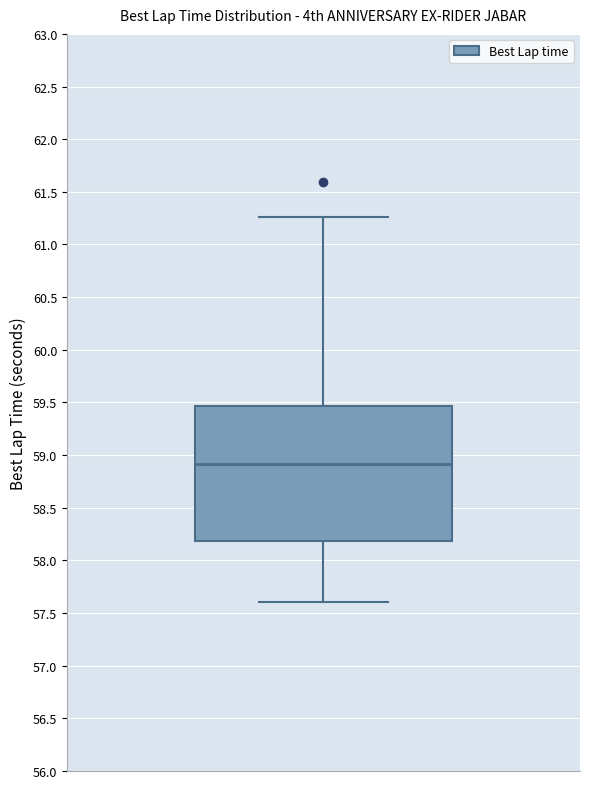

Read this box plot against the y-axis: the position of the median line, the range covered by the box, and the ends of both whiskers. The values are not printed on the chart, so give them approximately, as read against the axis.

median 58.90, box 58.20 to 59.45, whiskers 57.60 to 61.25